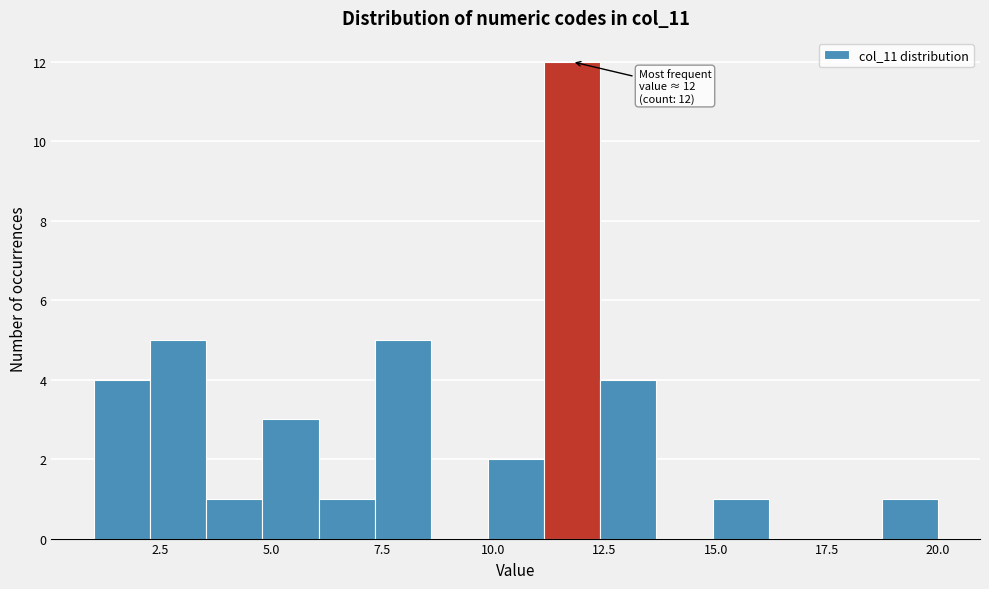

Read against the x-axis, roughly where is the centre of the tallest bar?

12.0